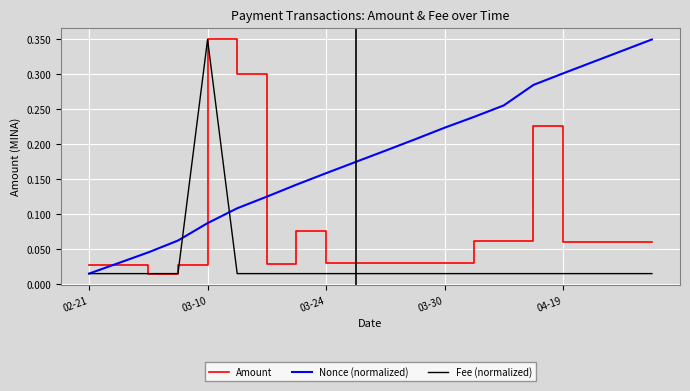

Which series has the largest total across all categories?

Nonce (normalized)